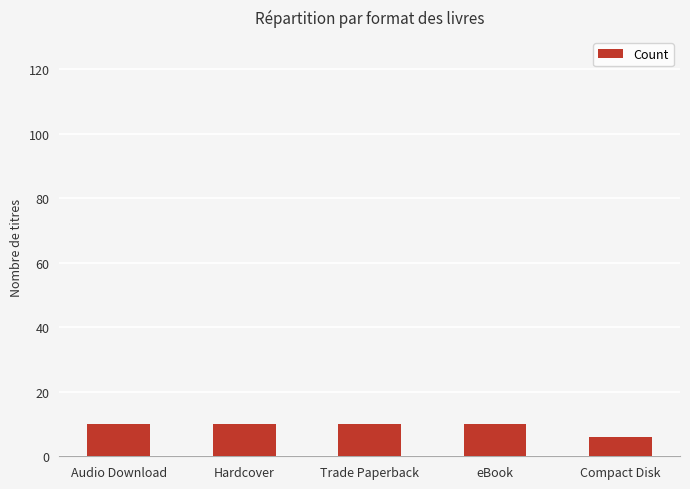

What value does the data have at Trade Paperback?

10